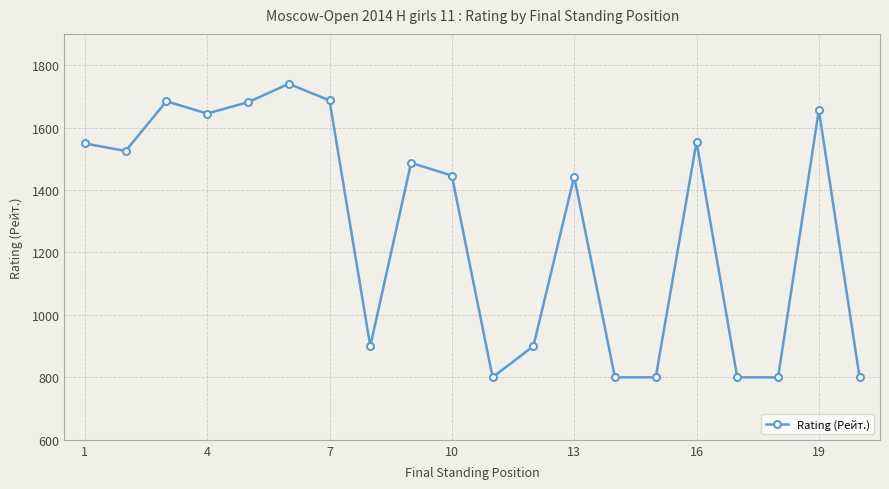

How many points are higher than both their immediate neighbors (excluding endpoints)?

6